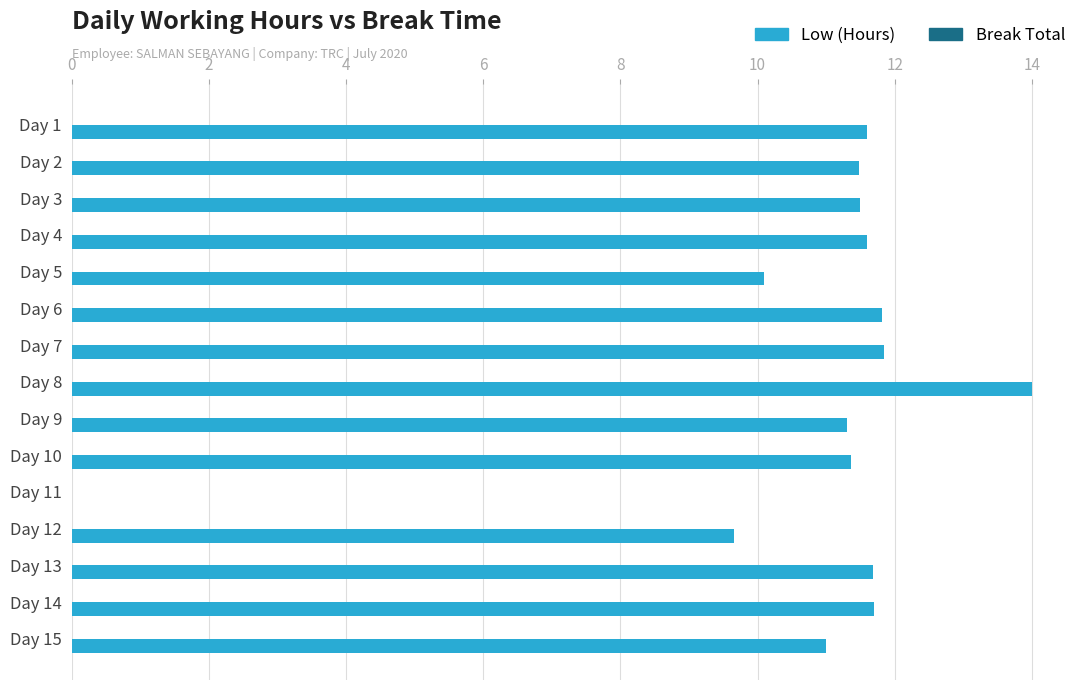

At which label is the value closest to 7?

Day 12